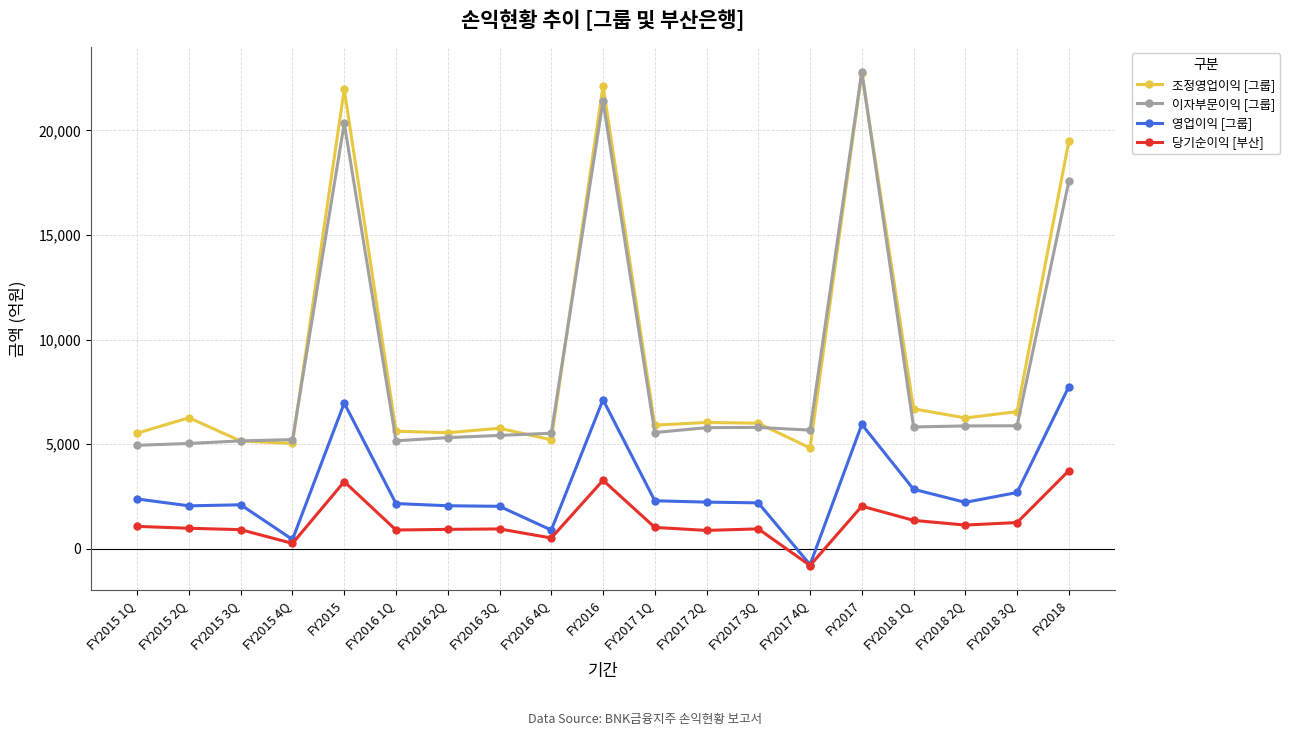

At which label is 조정영업이익 [그룹] closest to 13786?

FY2018